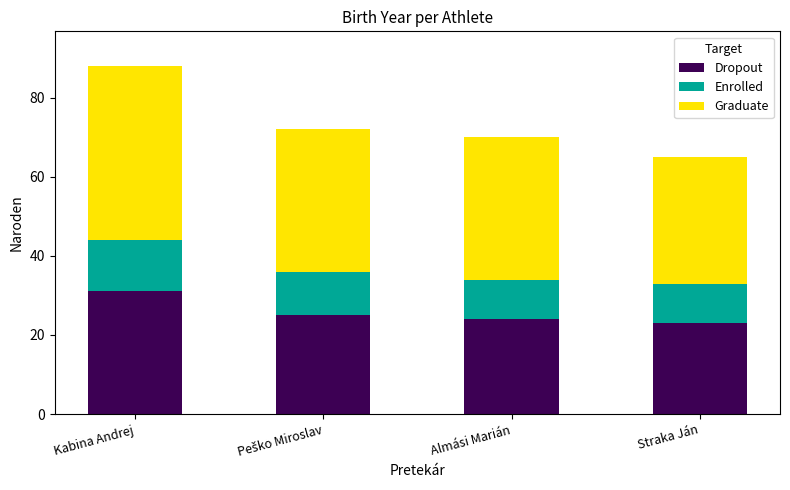

What value does the Dropout series have at Kabina Andrej?

31